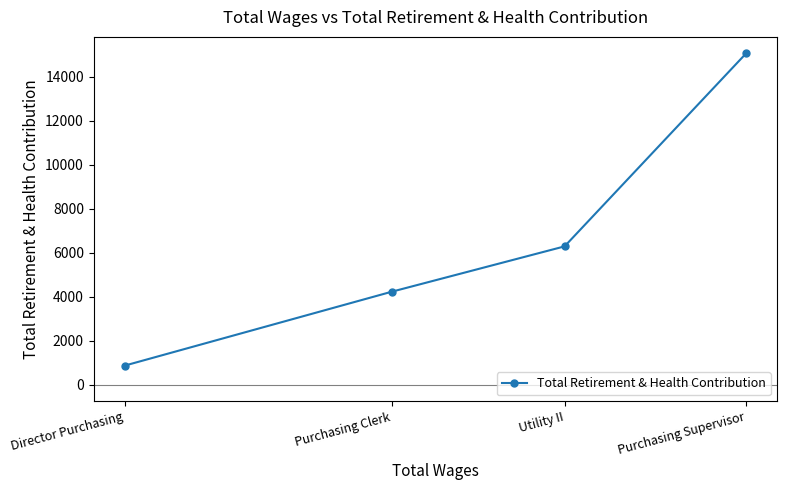

What is the difference between the values at Purchasing Supervisor and Director Purchasing?

14184